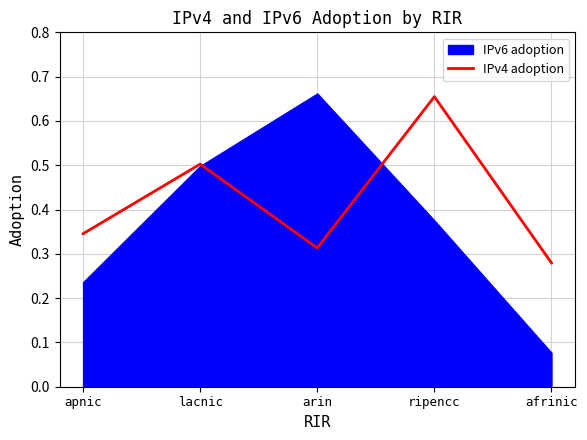

The value at ripencc is 0.7. True or false?

True